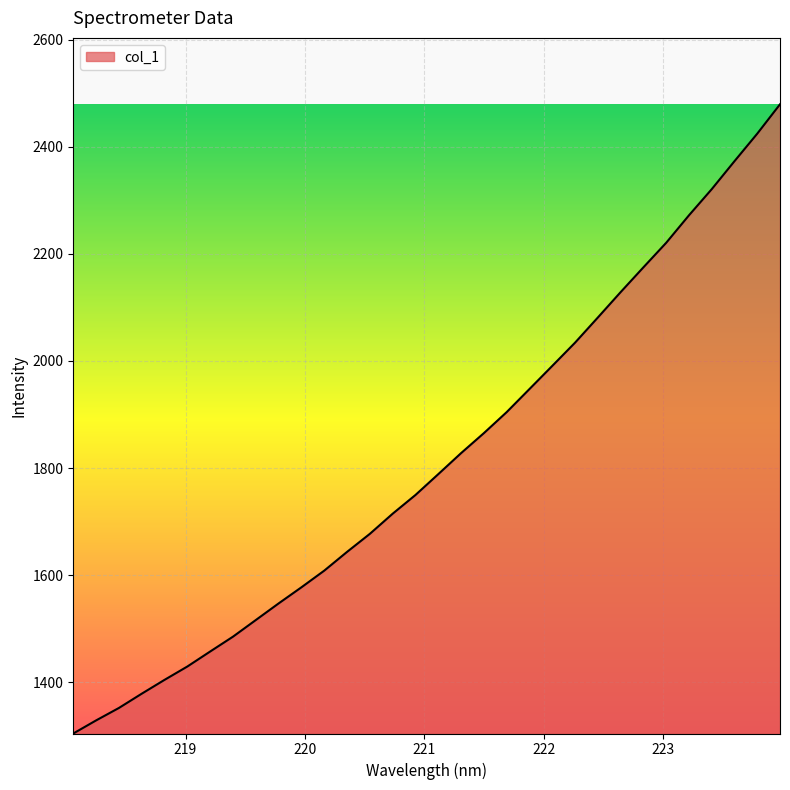

What is the smallest value displayed?

1304.7